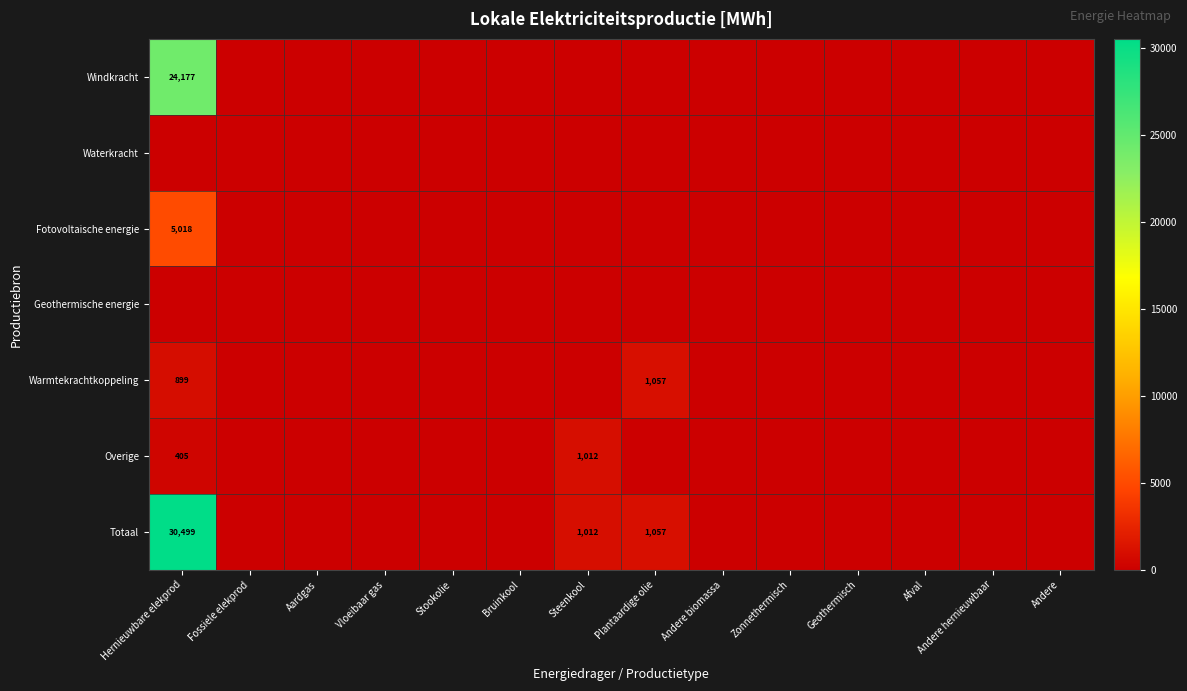

Is it true that Totaal equals 1012 at Steenkool?

True